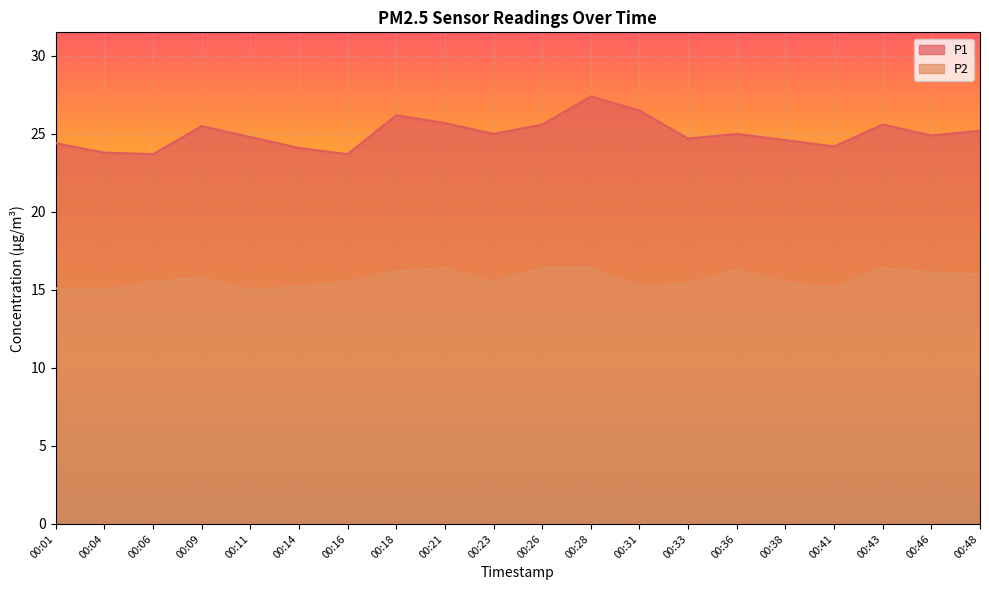

Which category has the highest value in the P2 series?

00:21